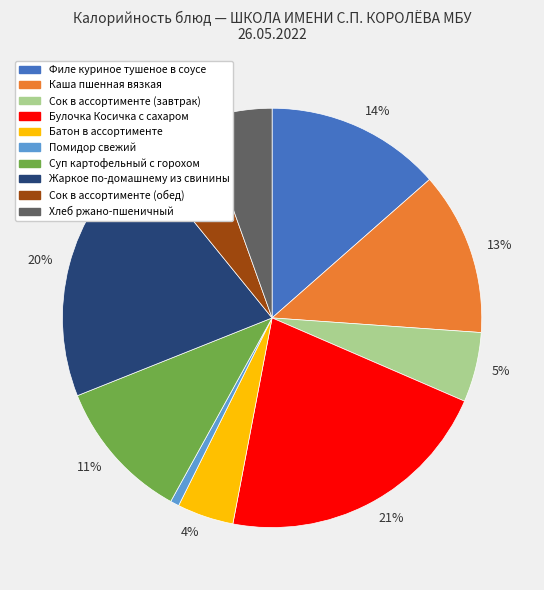

To the nearest percent, what is the average slice percentage?

10%